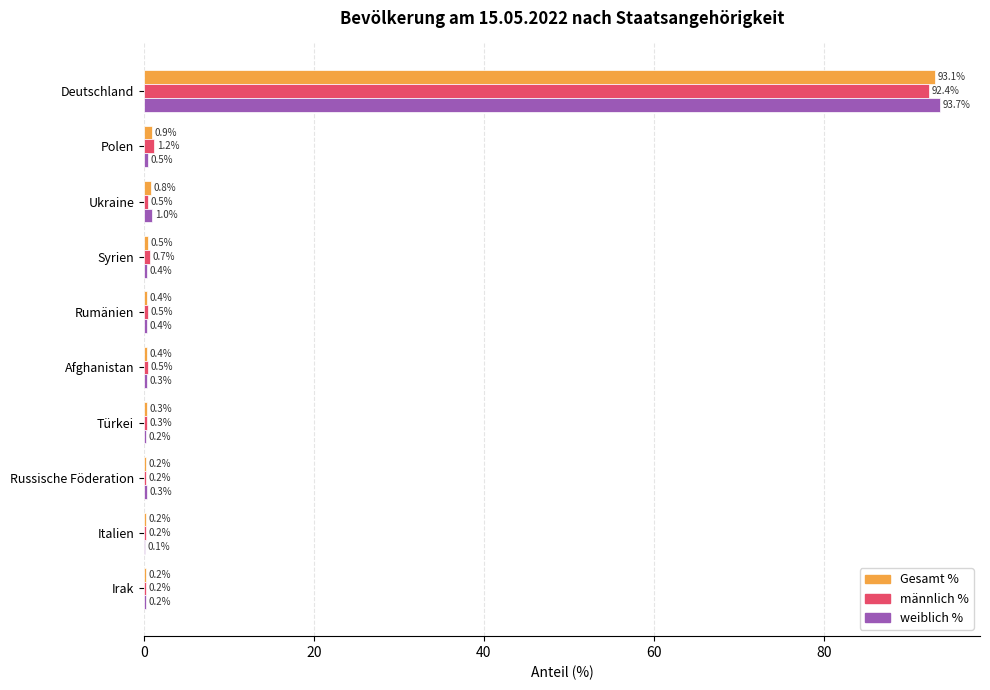

Which series changed the most between Russische Föderation and Italien?

weiblich %